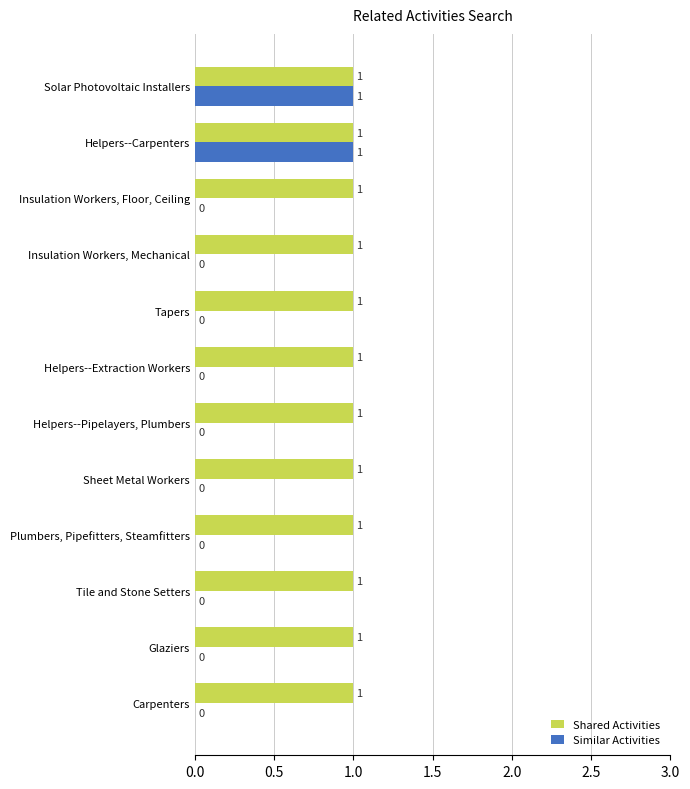

How many Similar Activities values are between 0 and 1?

12